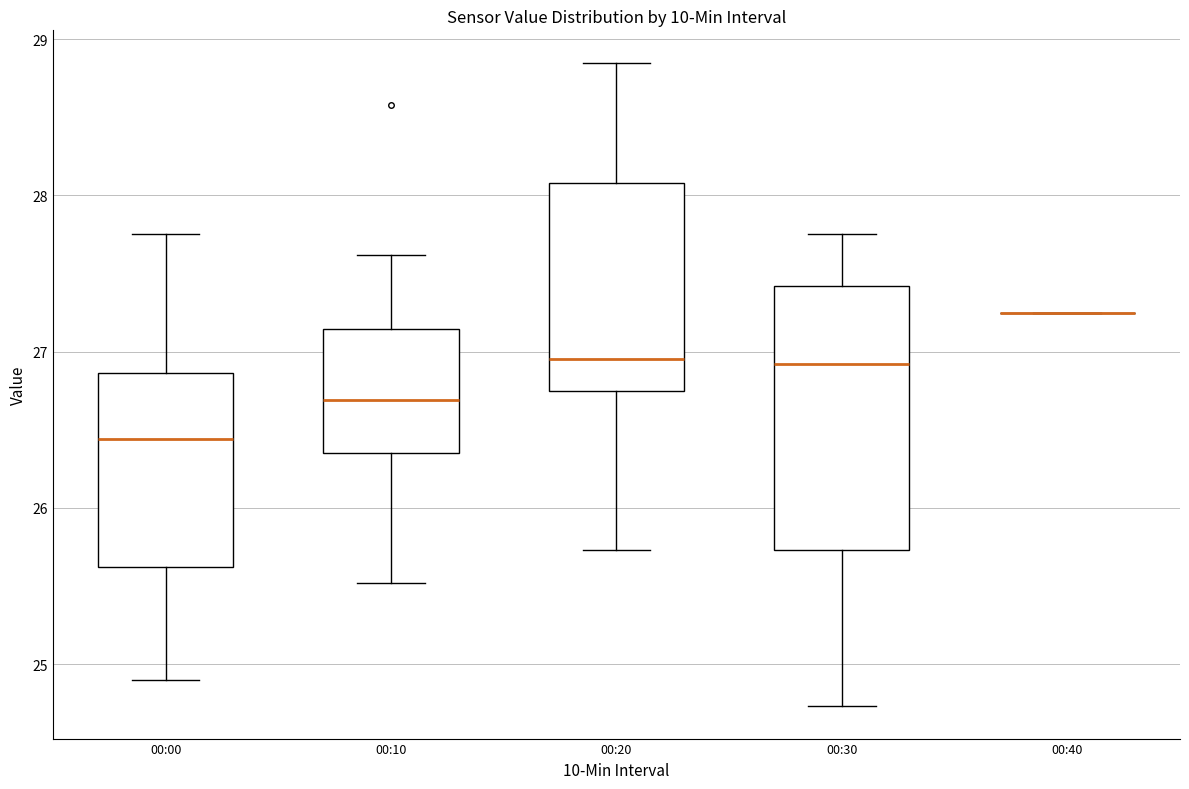

Reading left to right, transcribe this box plot: for each box, give where its median line is, the range the box spans, and where its two whiskers end, as read against the y-axis. The values are not printed on the chart, so give them approximately, as read against the axis.

00:00: median 26.4, box 25.6 to 26.9, whiskers 24.9 to 27.8
00:10: median 26.7, box 26.4 to 27.1, whiskers 25.5 to 27.6
00:20: median 27.0, box 26.8 to 28.1, whiskers 25.7 to 28.9
00:30: median 26.9, box 25.7 to 27.4, whiskers 24.7 to 27.8
00:40: box collapsed to a line at 27.3, whiskers 27.3 to 27.3